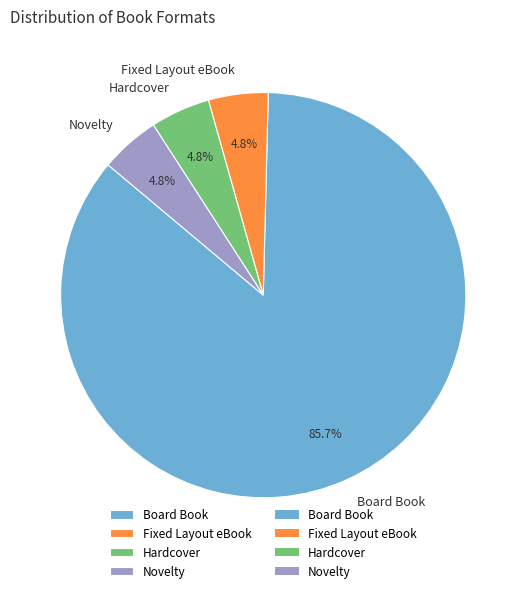

Is the sum of Novelty and Fixed Layout eBook greater than half?

No